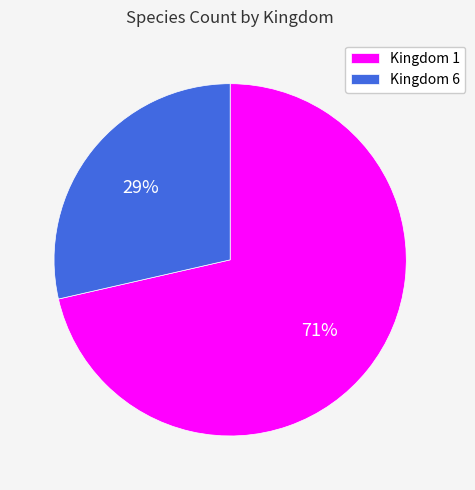

Which slice represents more than half of the pie?

Kingdom 1